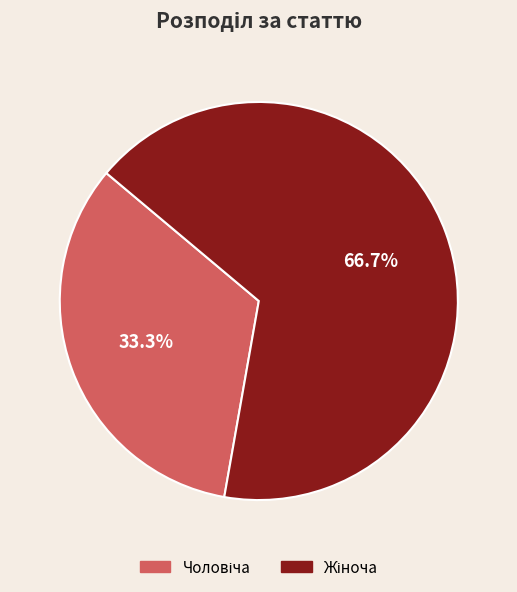

Count the number of slices in the pie.

2